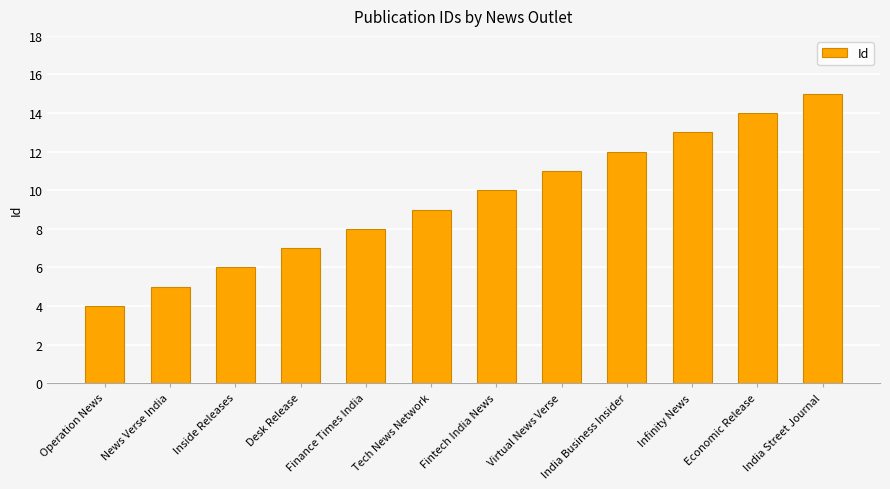

True or false: the data shows 11 at Virtual News Verse.

True